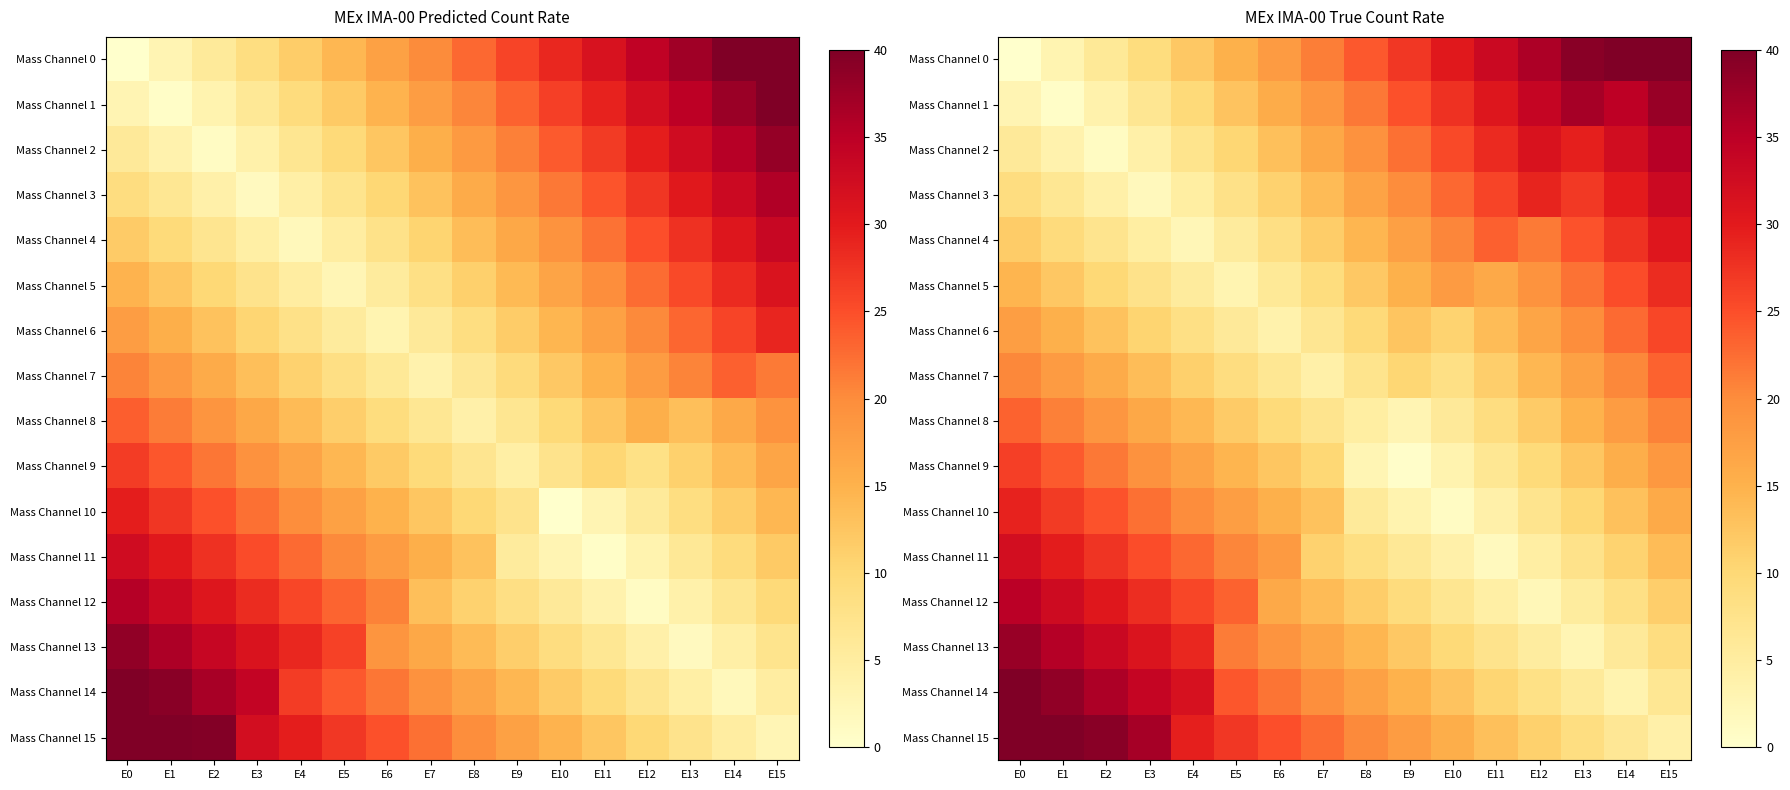

What is the sum of all Mass Channel 15 values?

356.8